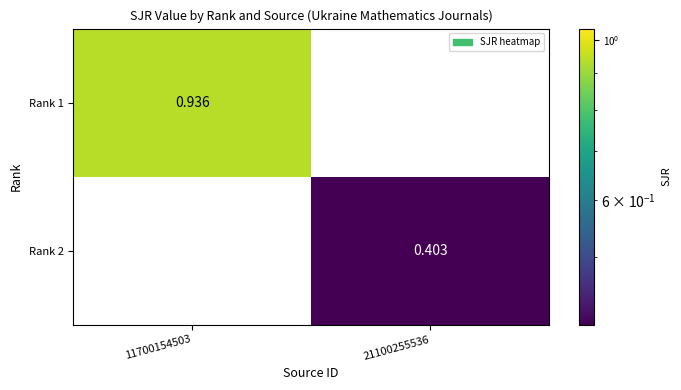

How many categories are shown in the chart?

2